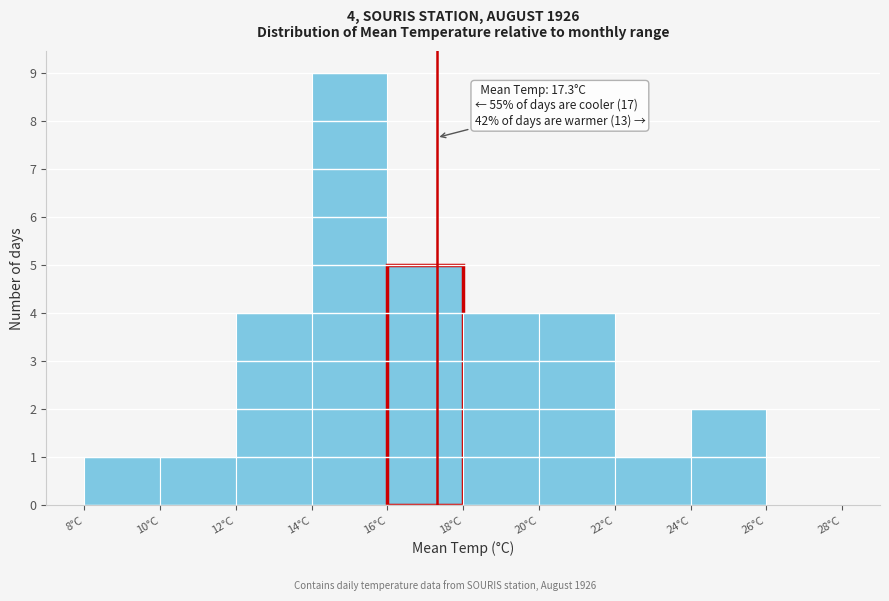

Which range on the x-axis has the tallest bar?

14 to 16